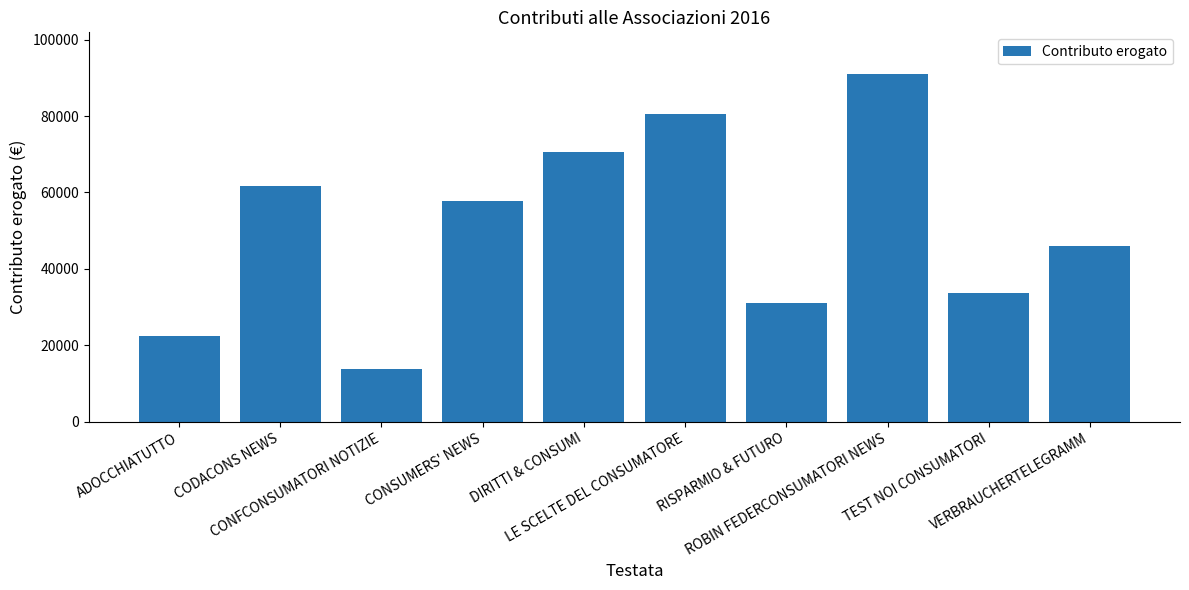

Which label corresponds to the smallest value in the chart?

CONFCONSUMATORI NOTIZIE